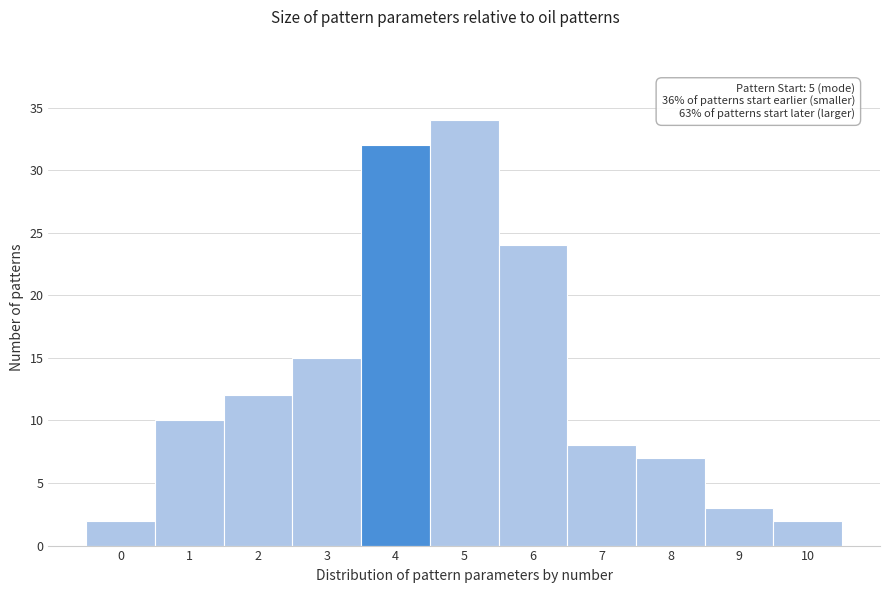

Over which range of the x-axis is the bar tallest?

4.5 to 5.5